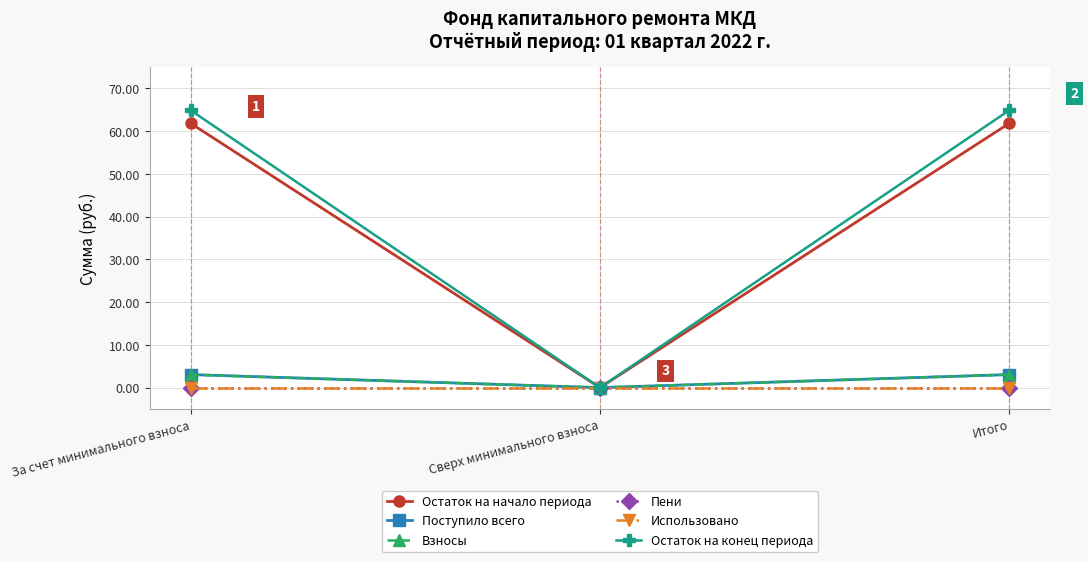

Is this an area chart (filled region under the line)?

No